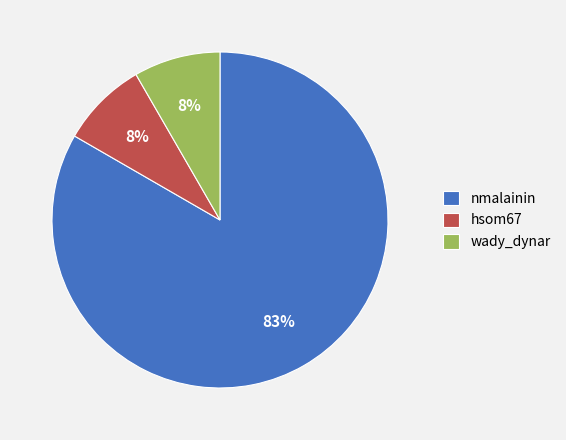

Which slice represents more than half of the pie?

nmalainin